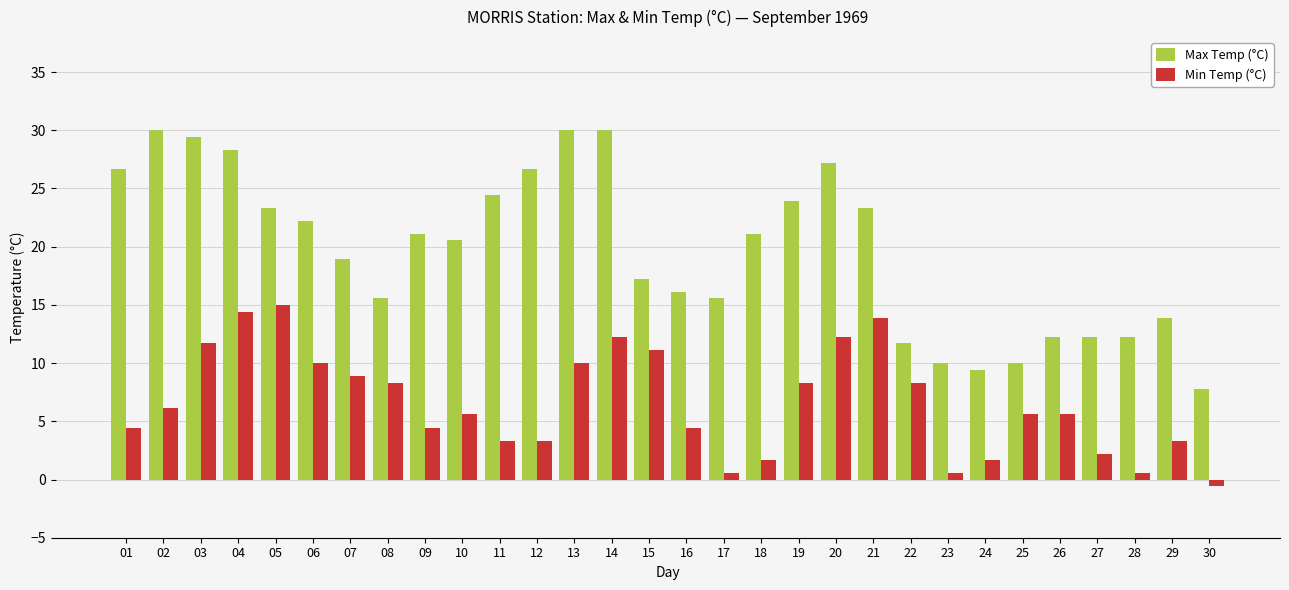

What is the sum of the Max Temp (°C) values at 06 and 13?

52.2